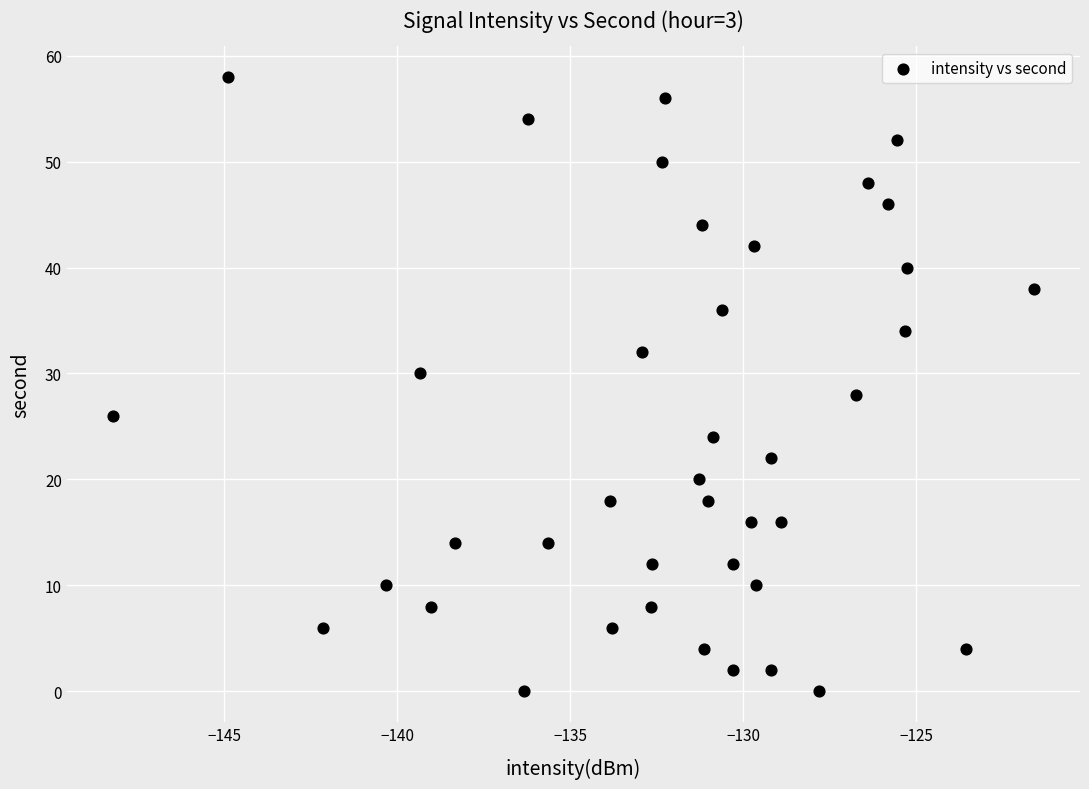

What is the range of Y values (max minus min)?

58